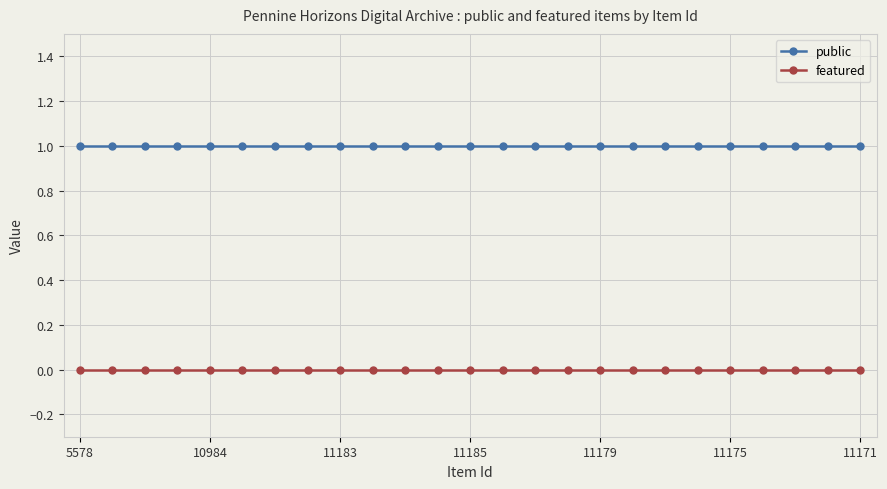

List the series in order of their peak value, highest first.

public, featured